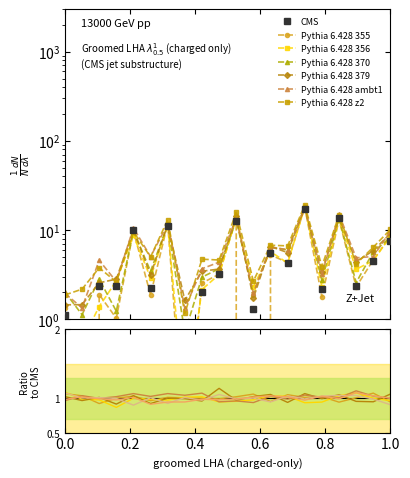

True or false: the data shows 17.8 at 28.

True